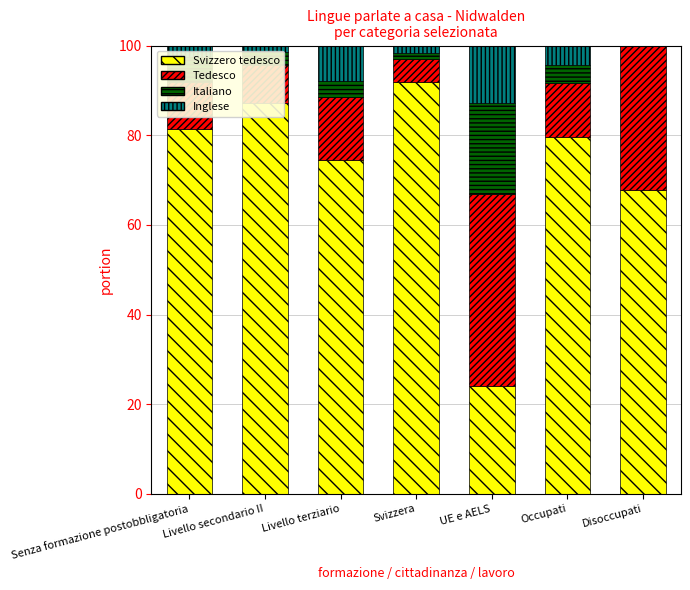

Where is Svizzero tedesco nearest to the value 57?

Disoccupati